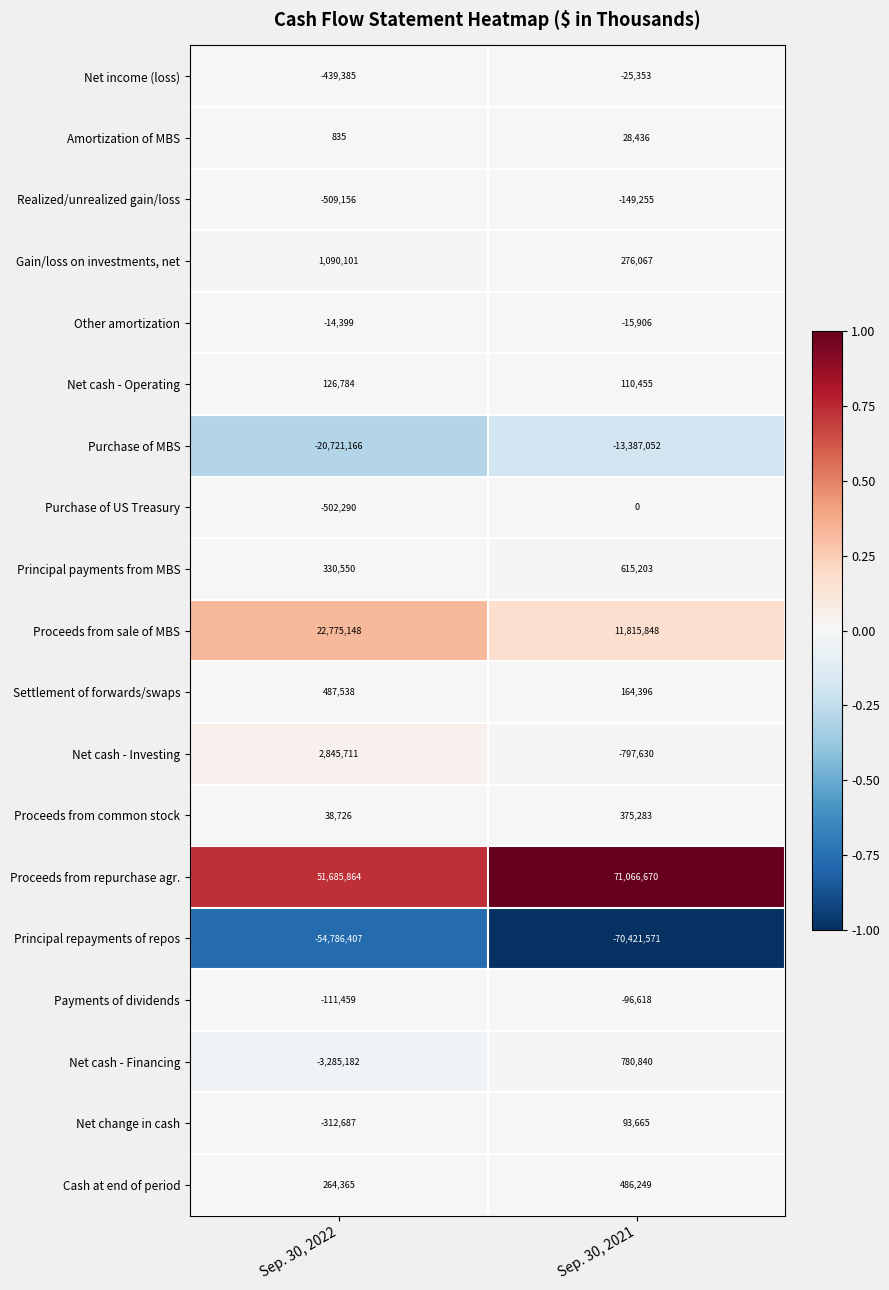

Is it true that Other amortization equals -15906 at Sep. 30, 2021?

True